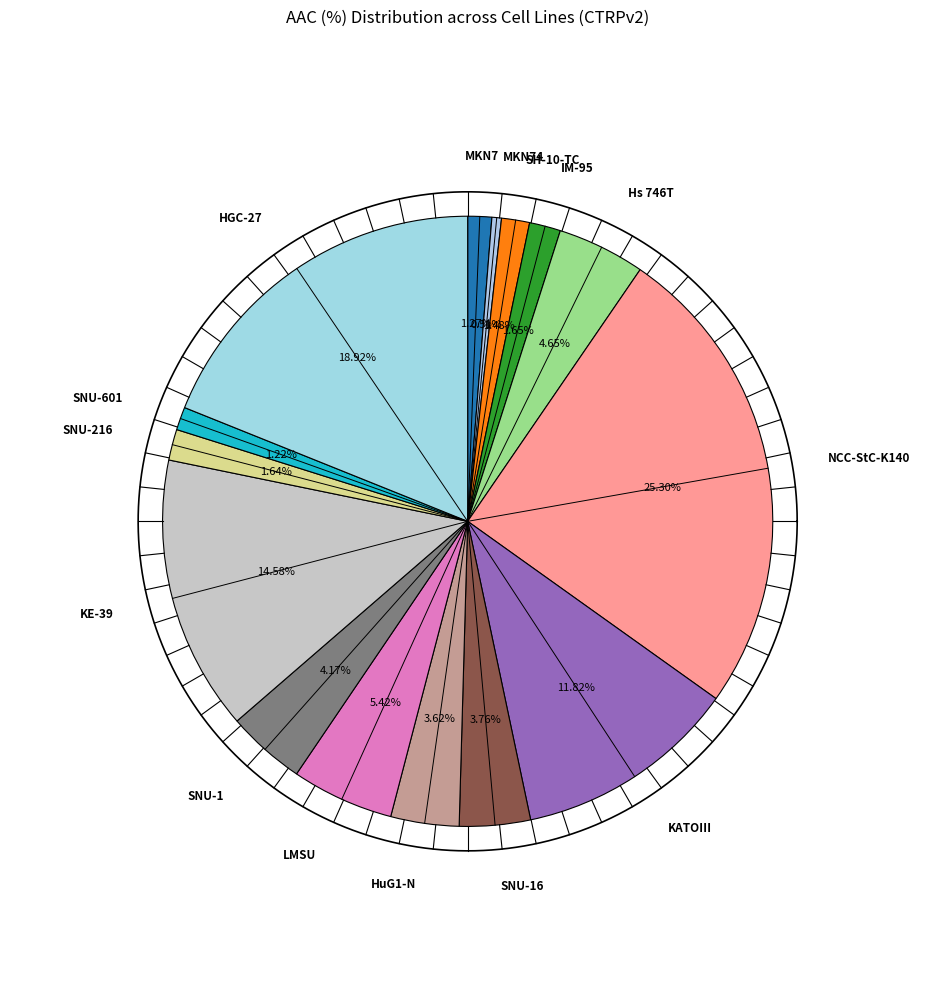

Which slice is the smallest?

MKN74